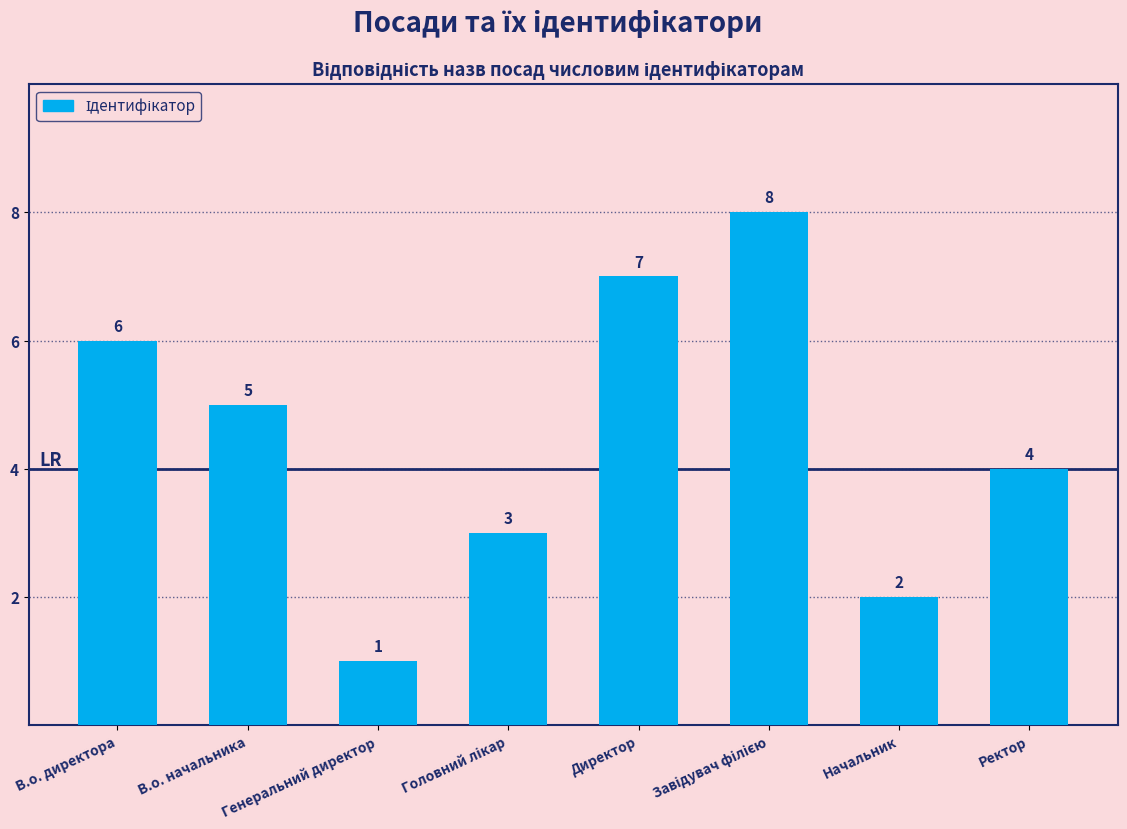

Does the chart contain any negative values?

No